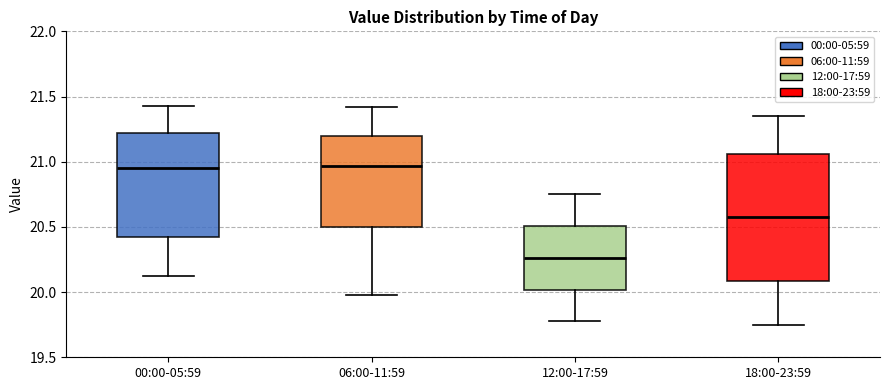

Reading left to right, transcribe this box plot: for each box, give where its median line is, the range the box spans, and where its two whiskers end, as read against the y-axis. The values are not printed on the chart, so give them approximately, as read against the axis.

00:00-05:59: median 20.95, box 20.40 to 21.20, whiskers 20.10 to 21.45
06:00-11:59: median 20.95, box 20.50 to 21.20, whiskers 20.00 to 21.40
12:00-17:59: median 20.25, box 20.00 to 20.50, whiskers 19.80 to 20.75
18:00-23:59: median 20.60, box 20.10 to 21.05, whiskers 19.75 to 21.35